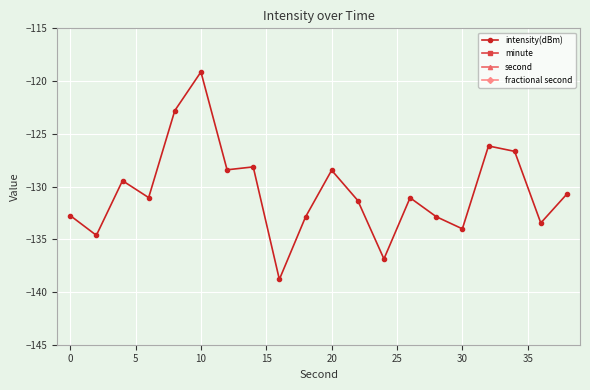

True or false: fractional second and intensity(dBm) cross at least once.

False